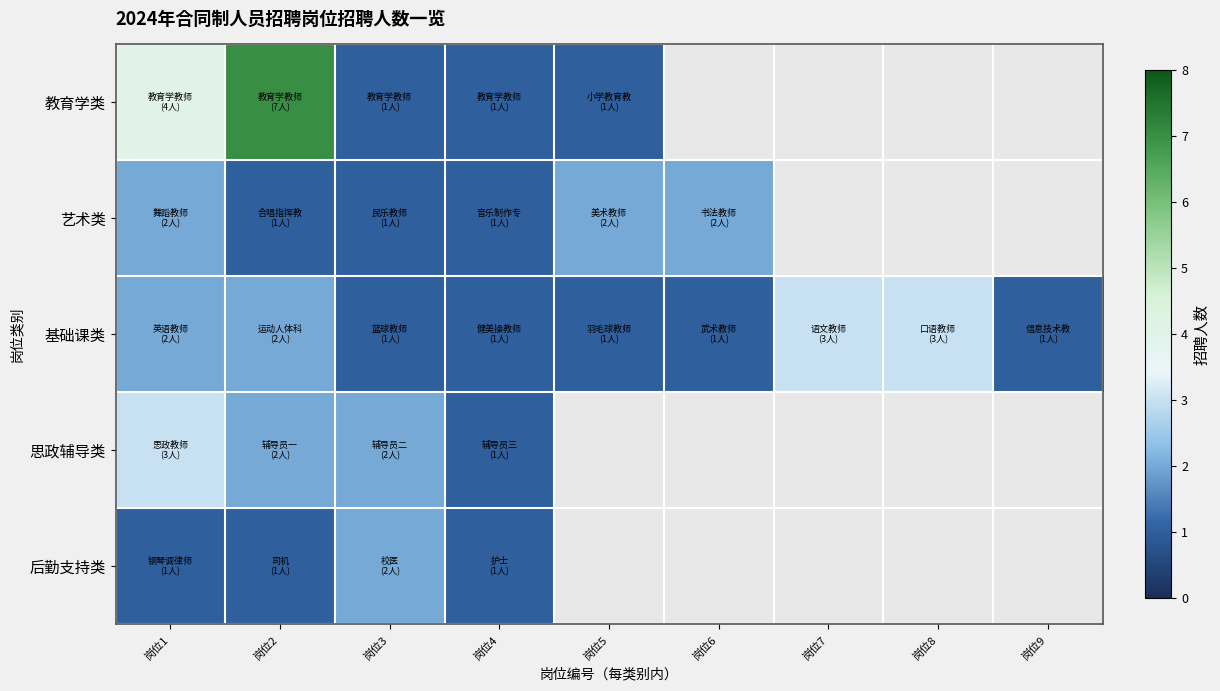

How many series are shown in this chart?

5